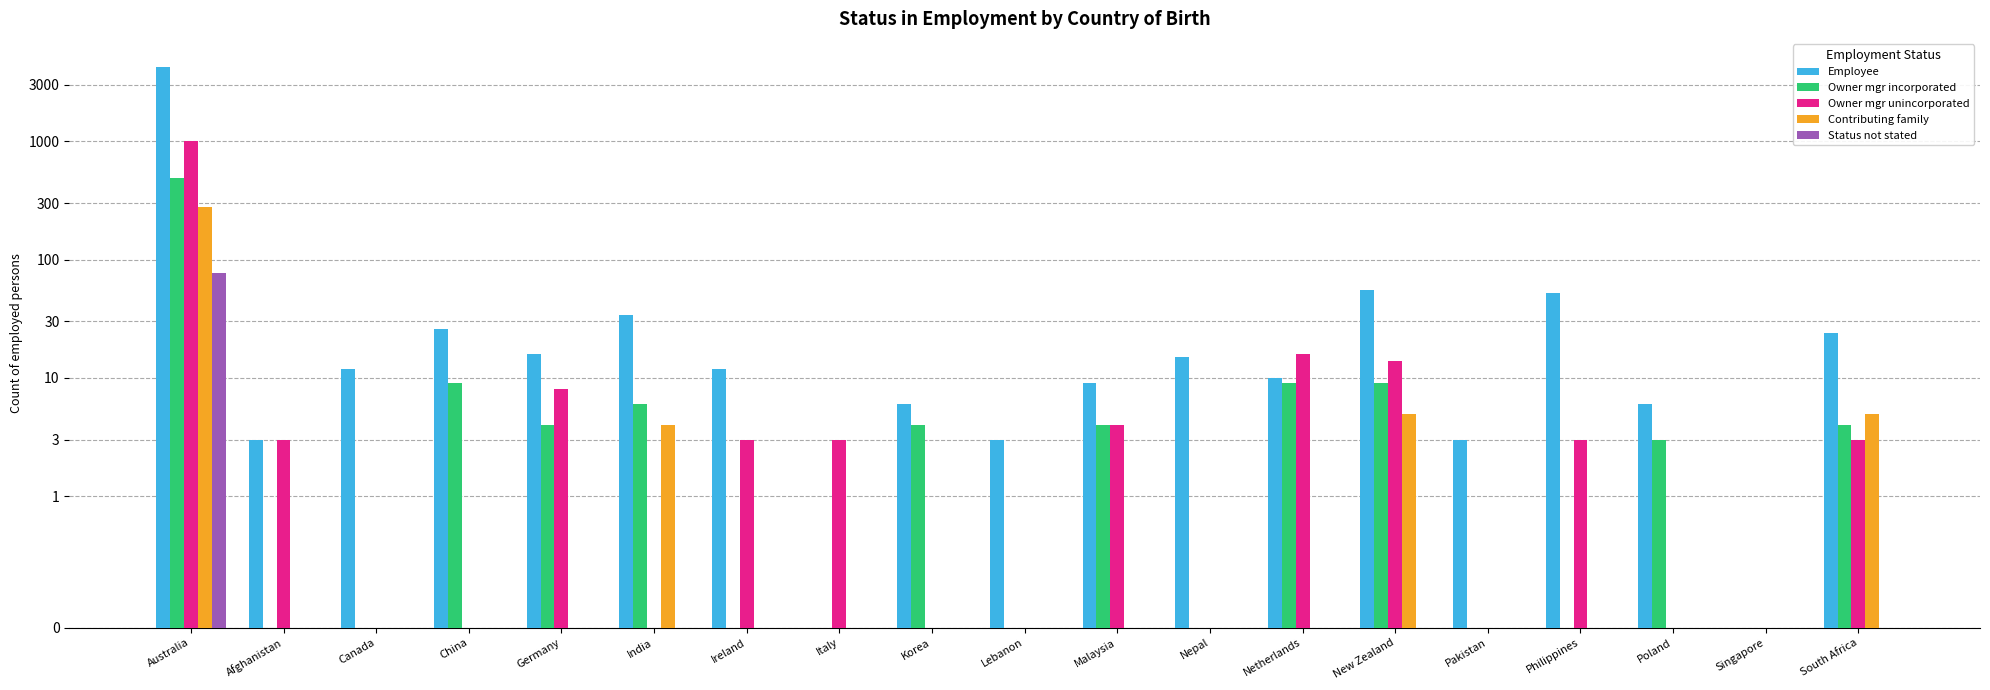

List the series in order of their peak value, lowest first.

Status not stated, Contributing family, Owner mgr incorporated, Owner mgr unincorporated, Employee